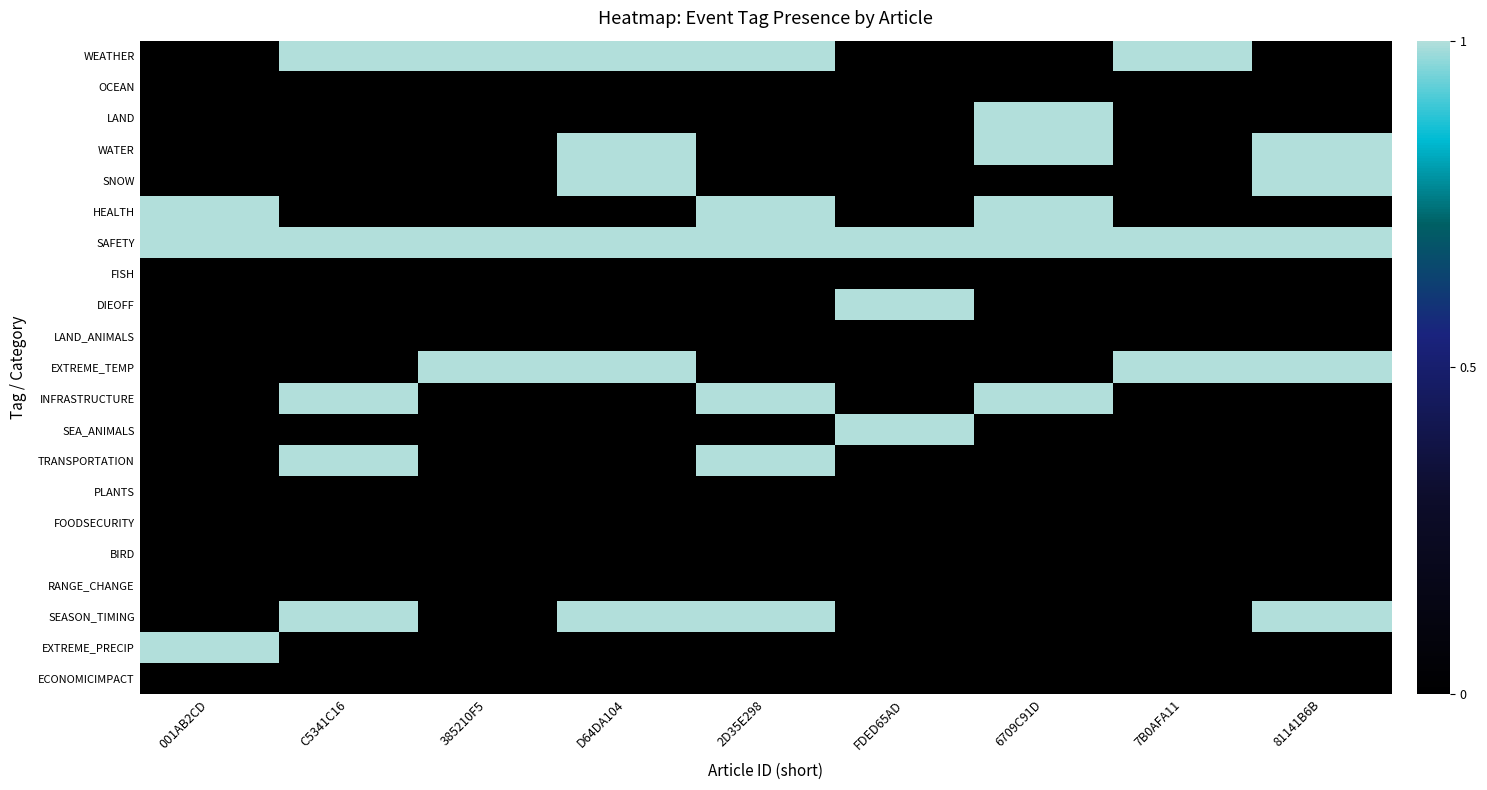

The value of INFRASTRUCTURE at 001AB2CD is 0. True or false?

True